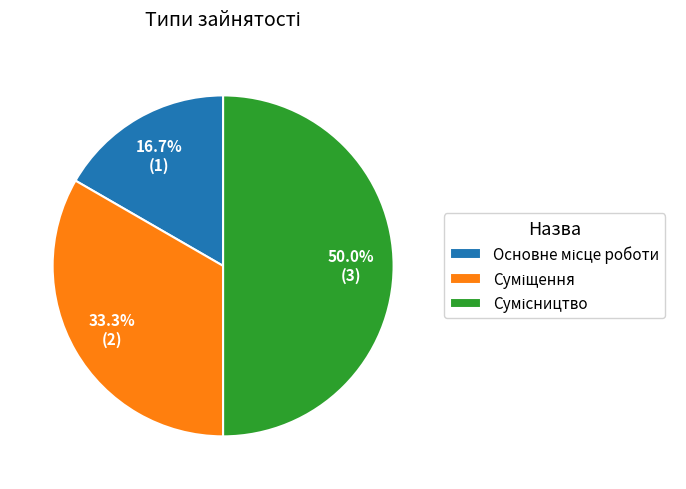

How many segments does this pie chart have?

3